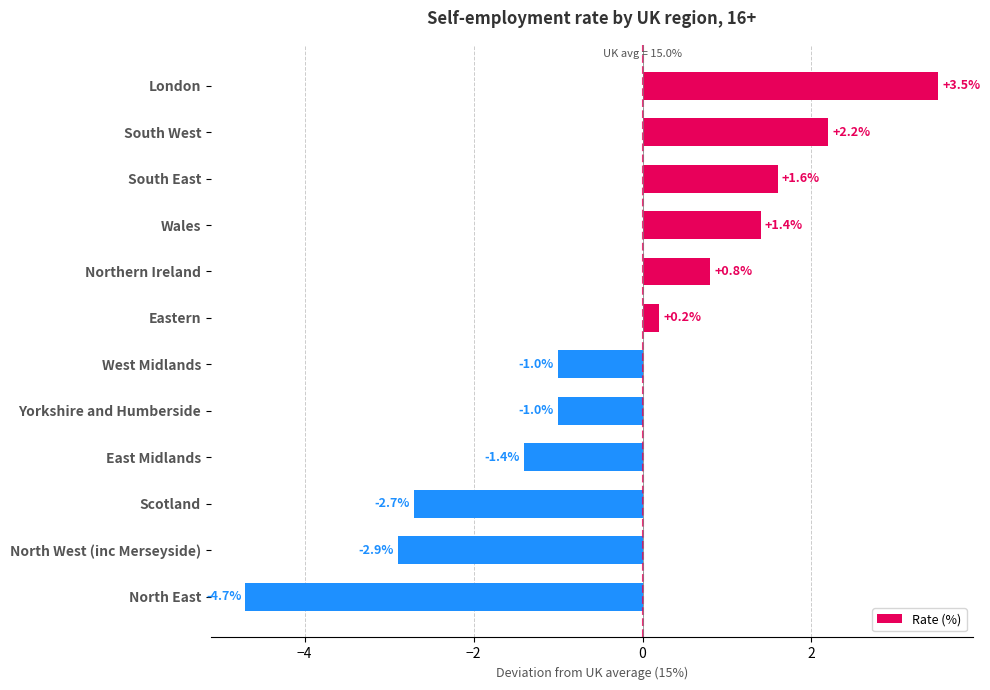

Is it true that the value at West Midlands is -1.6?

False